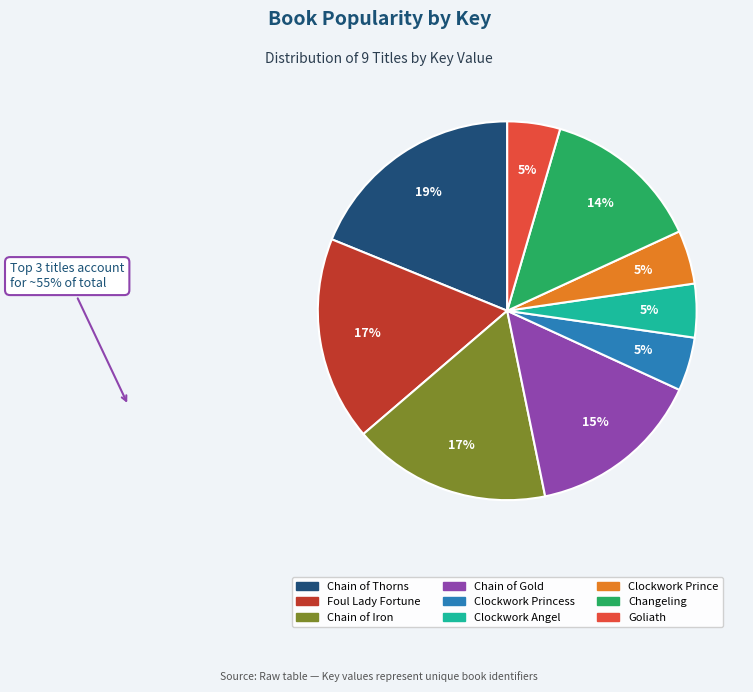

To the nearest percent, what is the average slice percentage?

11%